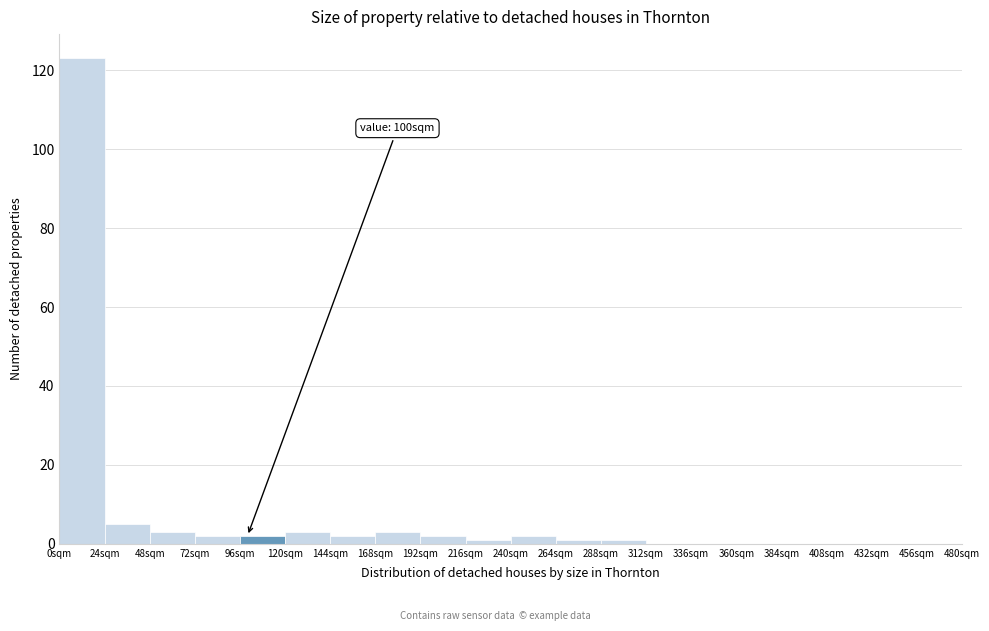

Over which range of the x-axis is the bar tallest?

0 to 24